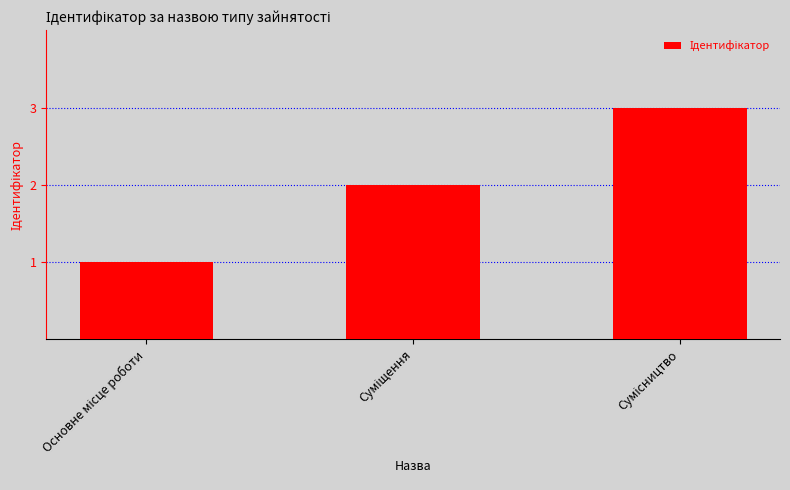

What is the sum of all values?

6